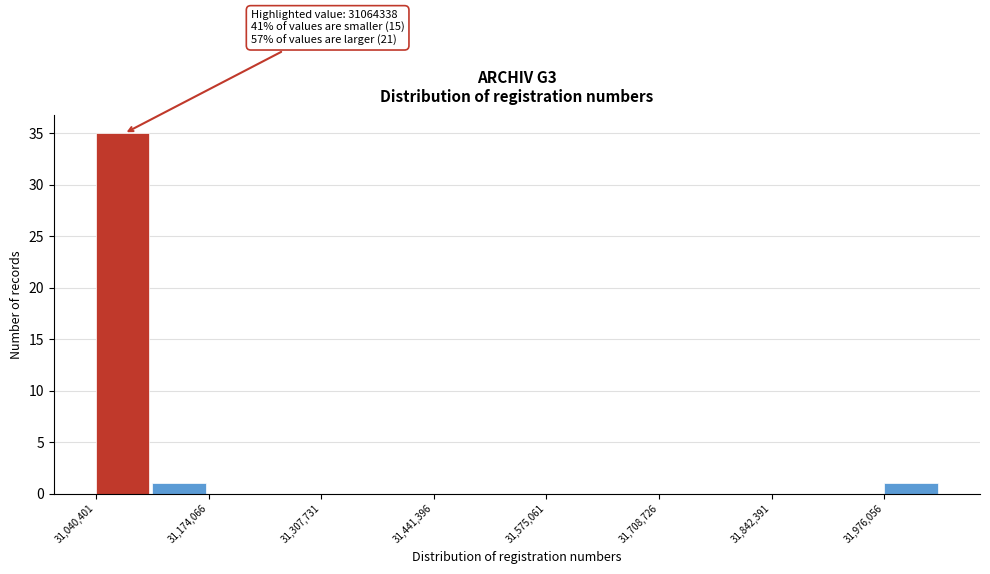

Around what value on the x-axis is the tallest bar? Give the approximate position of its centre, as read against the axis.

31080000